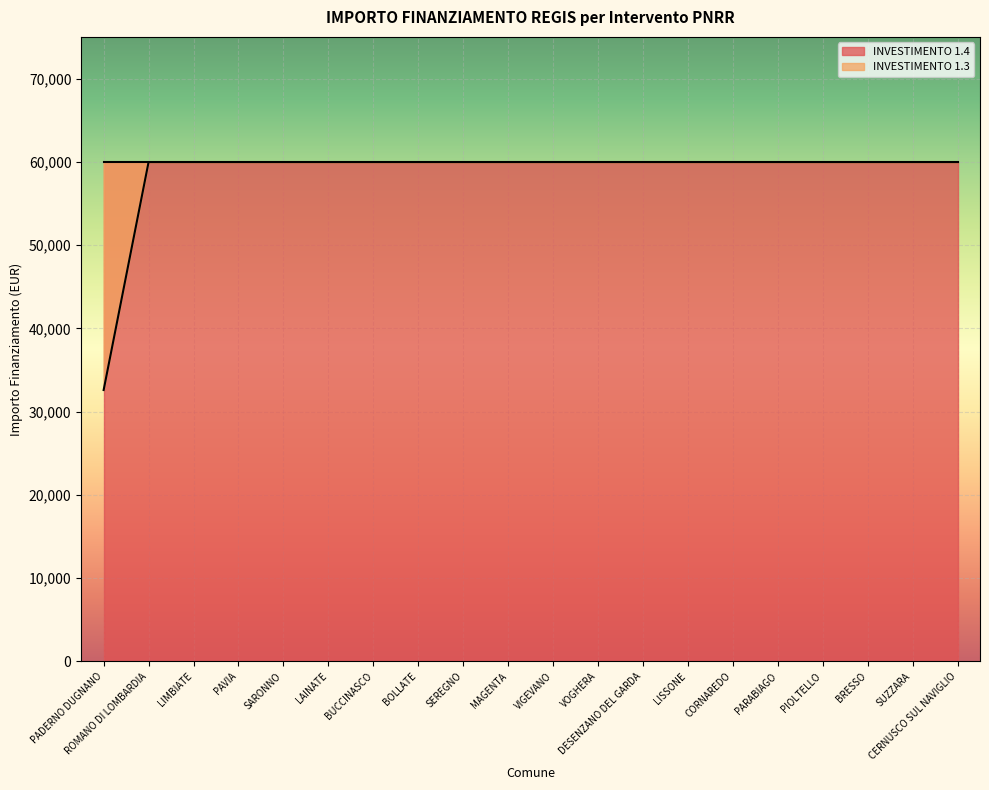

At which label is the value closest to 46277?

PADERNO DUGNANO